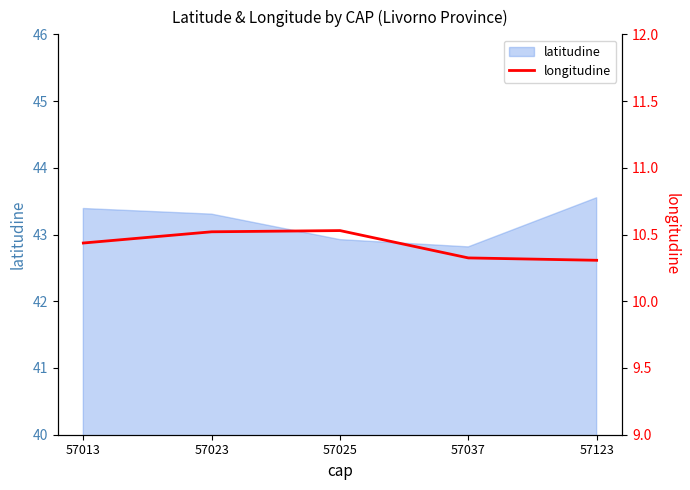

What is the smallest value displayed?

10.3